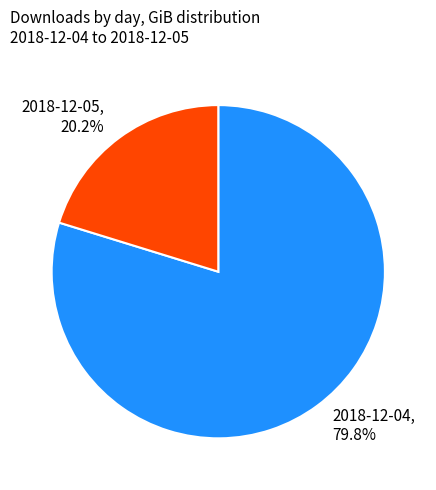

Is the sum of 2018-12-05 and 2018-12-04 greater than half?

Yes